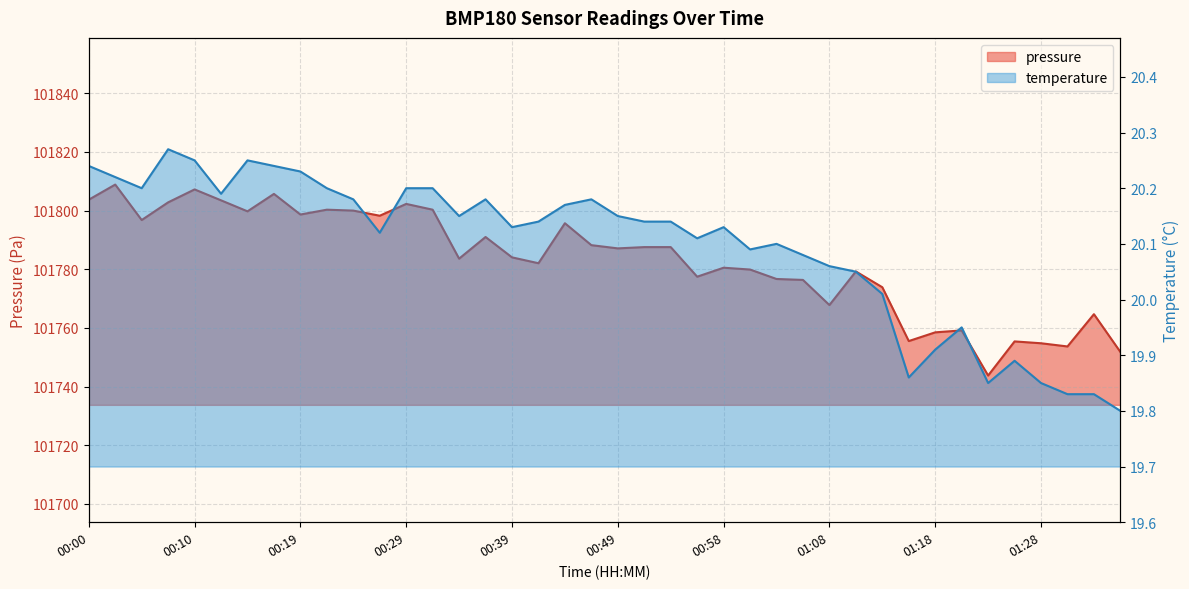

What is the label of the 29th point from the left?

01:08